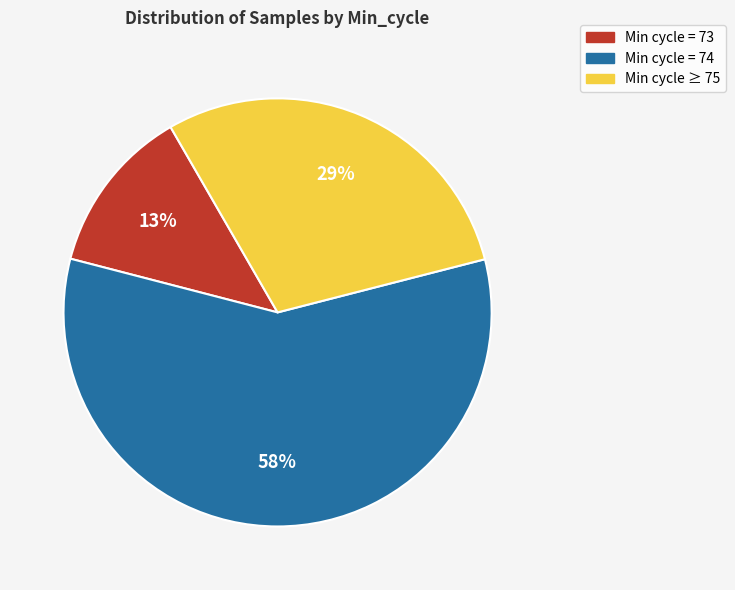

Which category has the smallest portion of the pie?

Min cycle = 73